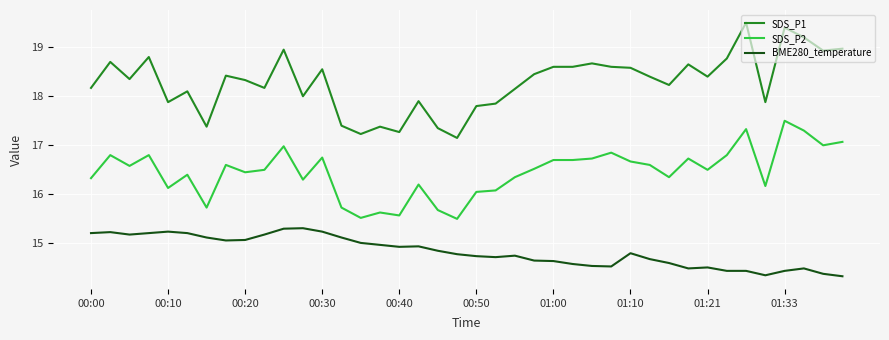

Count the number of data series in this chart.

3